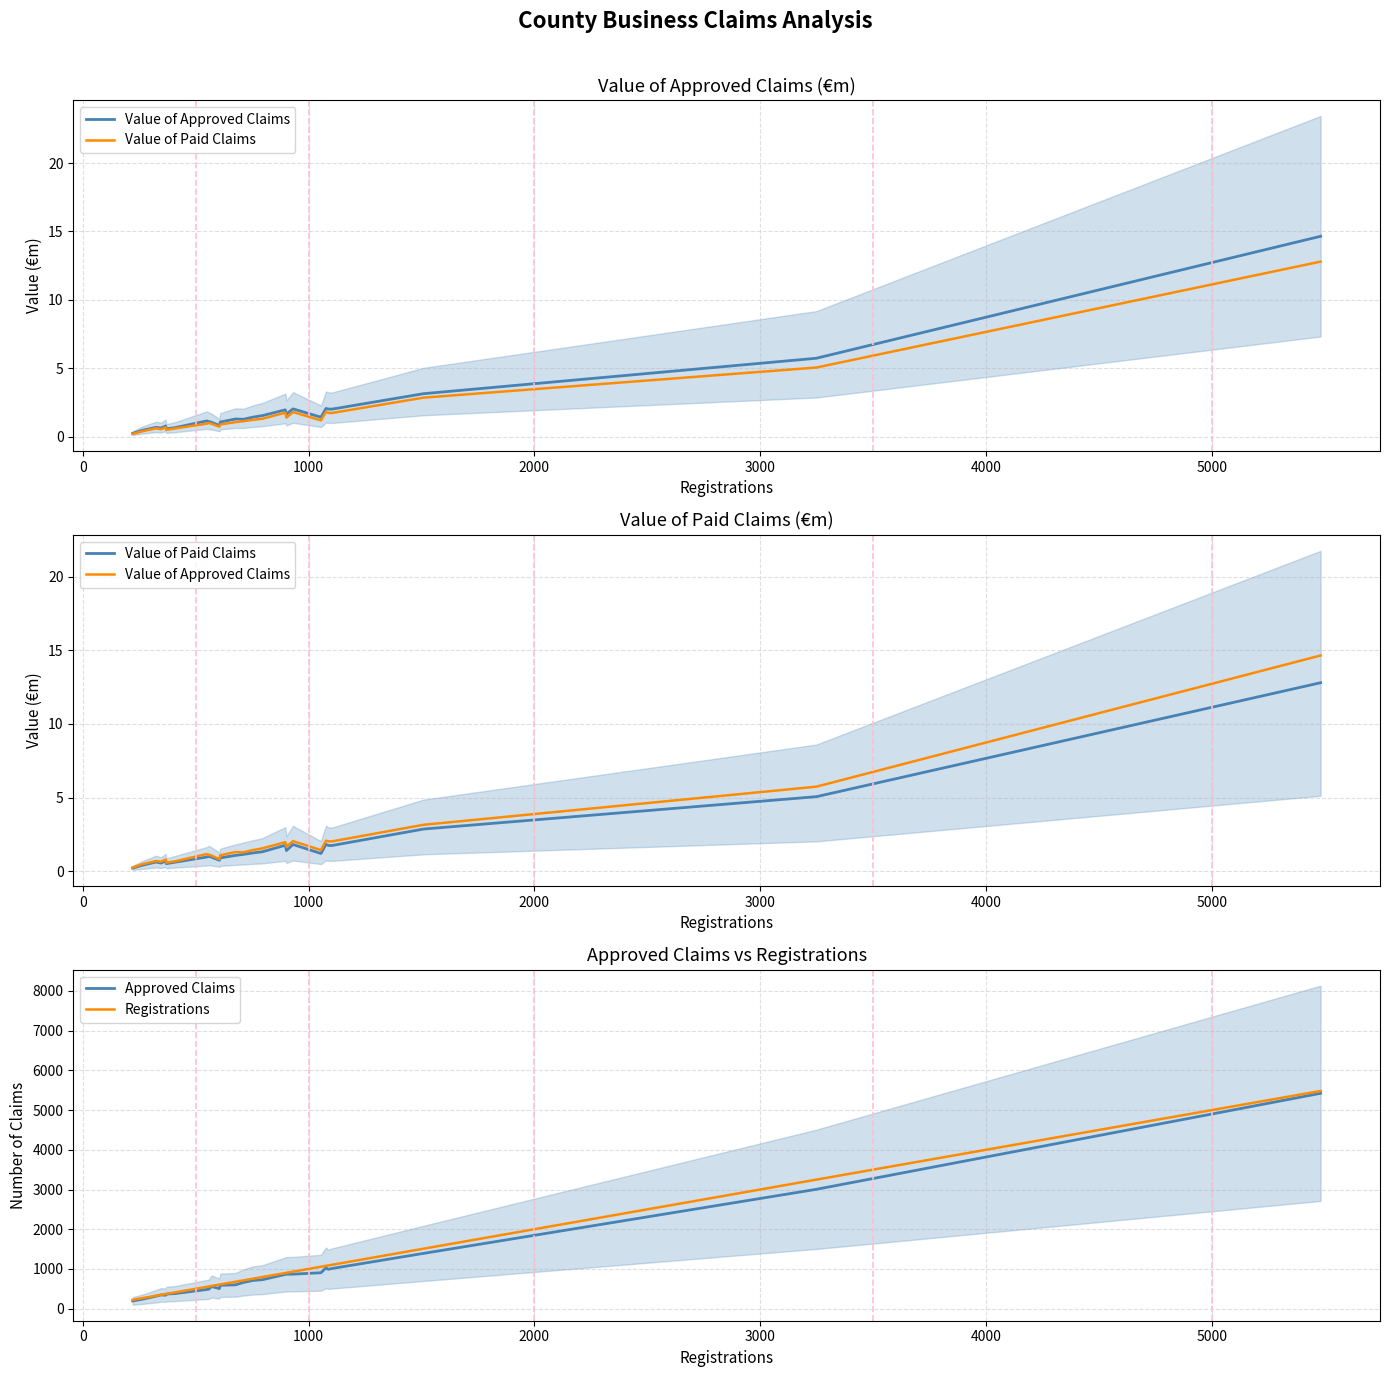

What is the maximum value for Value of Approved Claims?

14.7